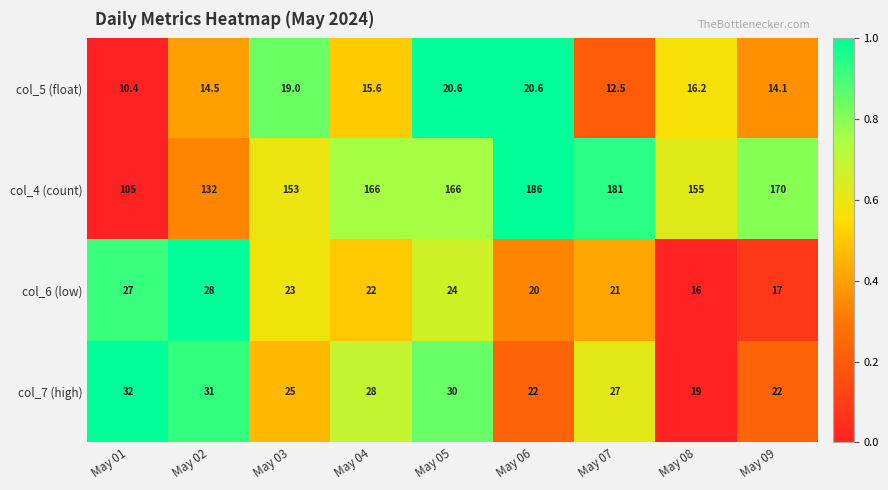

At how many categories does at least one series exceed 25?

9